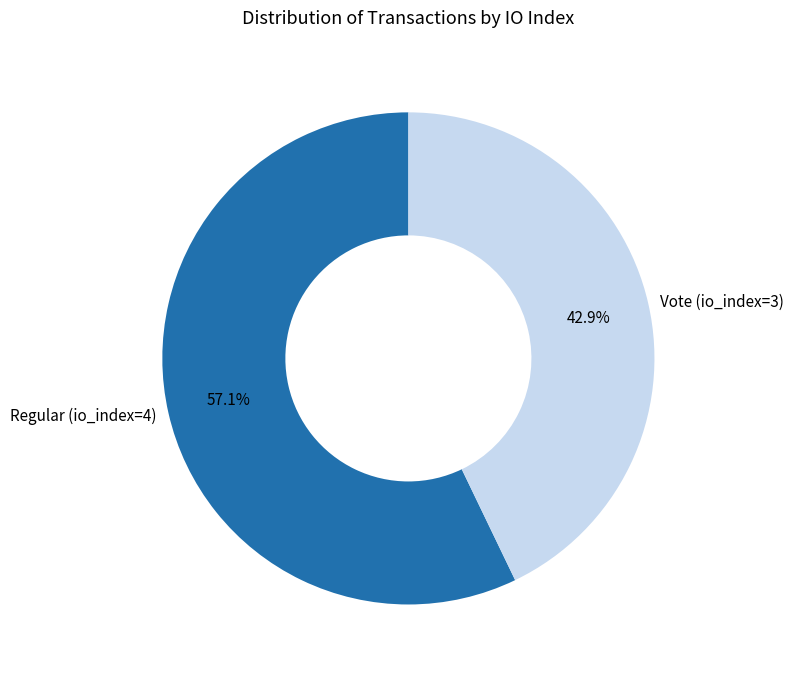

Is it true that Regular (io_index=4) is 57% of the pie?

True